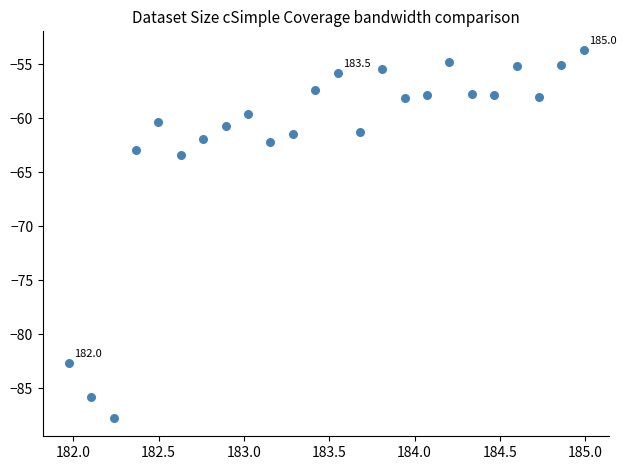

What is the range of X values (max minus min)?

3.0